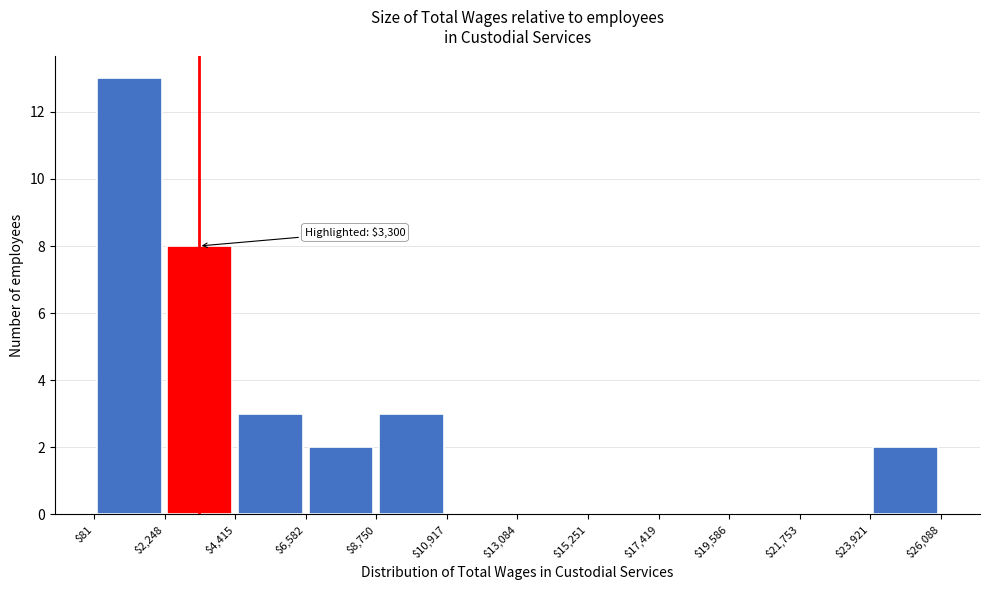

Over which range of the x-axis is the bar tallest?

$81 to $2,248